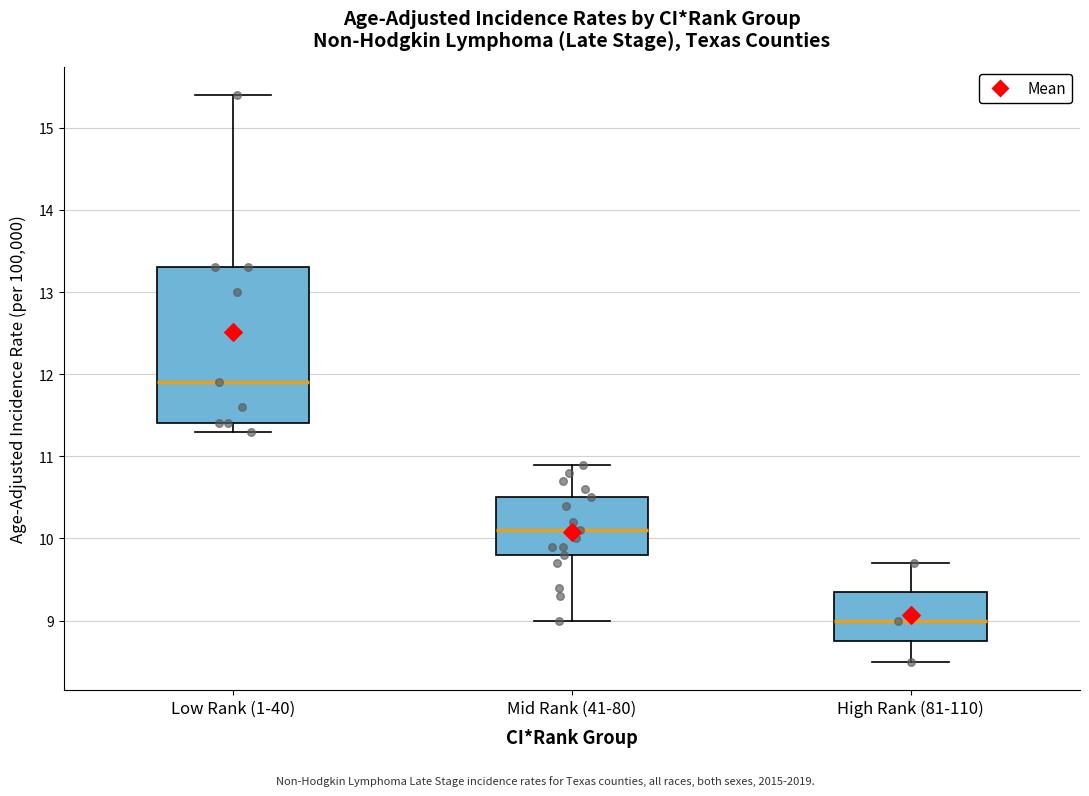

Where does the upper whisker of the box for High Rank (81-110) end on the y-axis? The values are not printed on the chart, so give them approximately, as read against the axis.

9.7